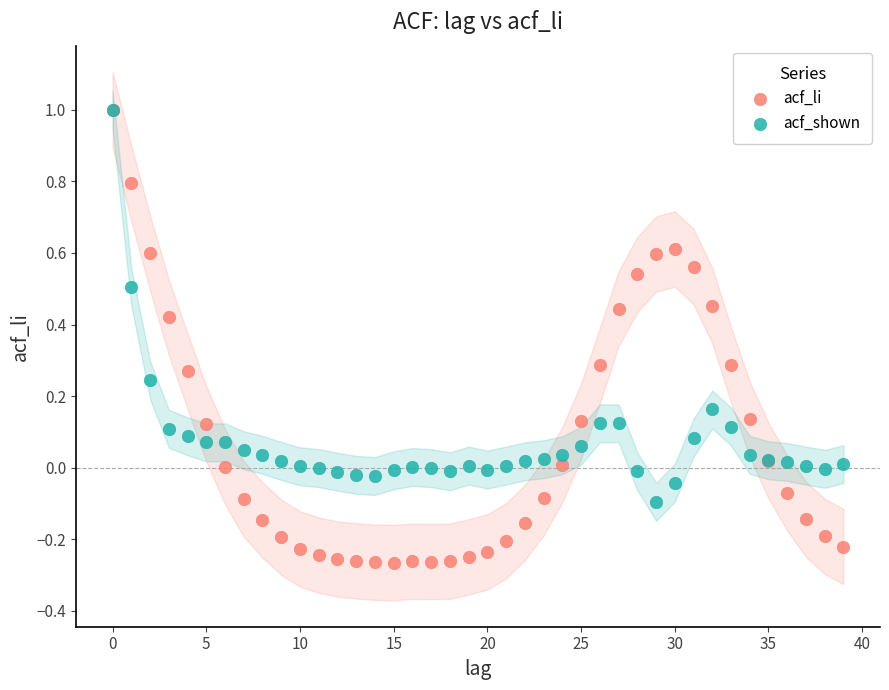

What are all the series names shown in the legend?

acf_li, acf_shown